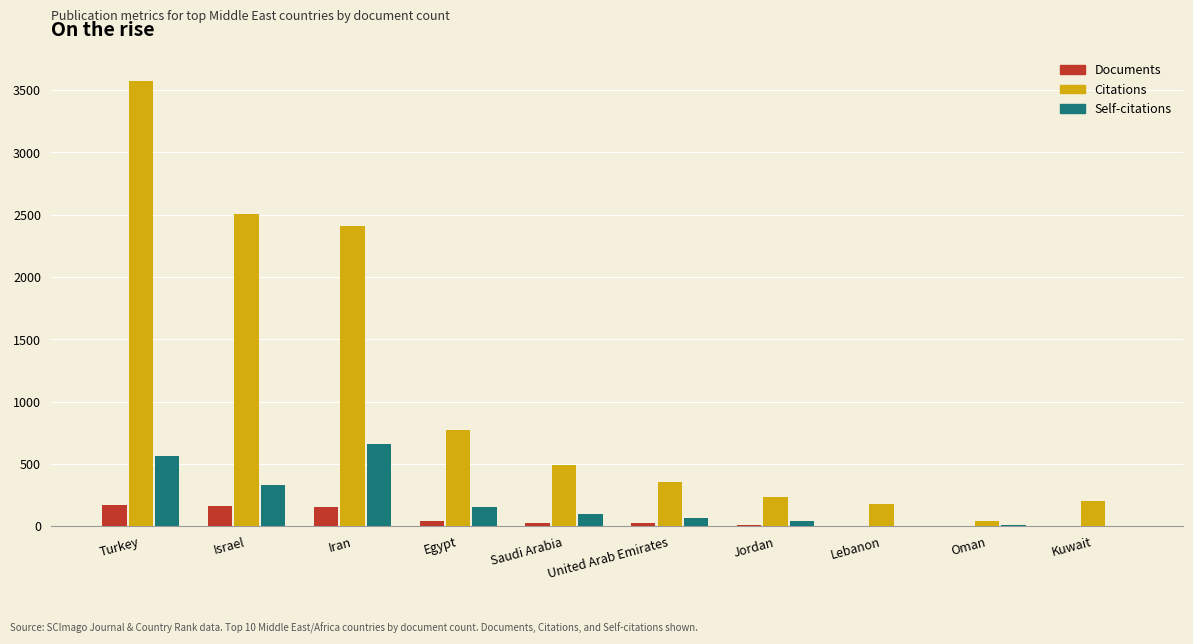

What are all the series names shown in the legend?

Documents, Citations, Self-citations